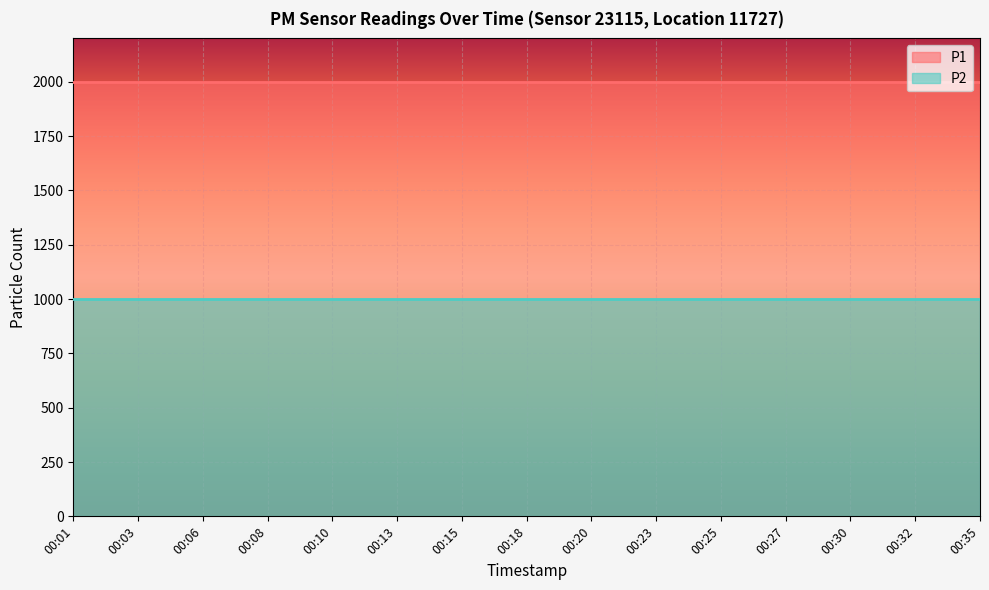

List the series in order of their overall mean, lowest first.

P2, P1